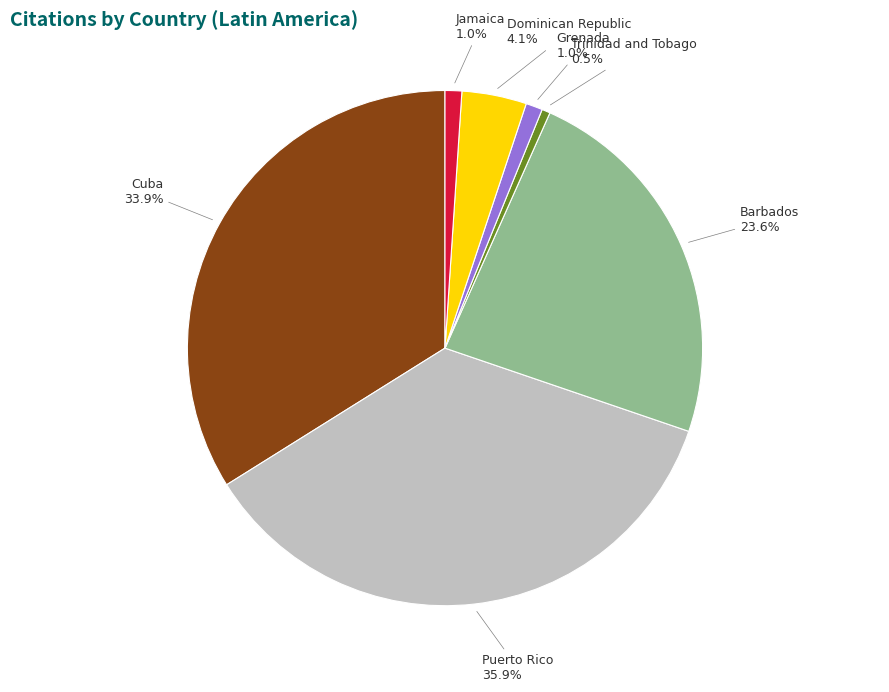

Does any single category account for the majority?

No